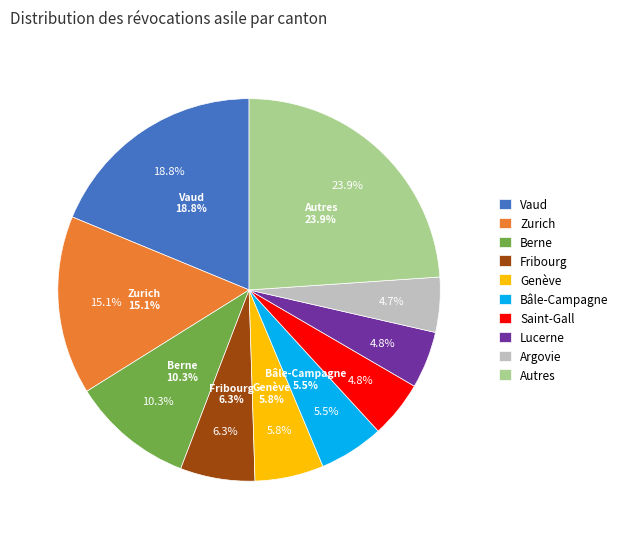

Do Valais and Appenzell Rh.-ext. together represent more than half of the pie?

No